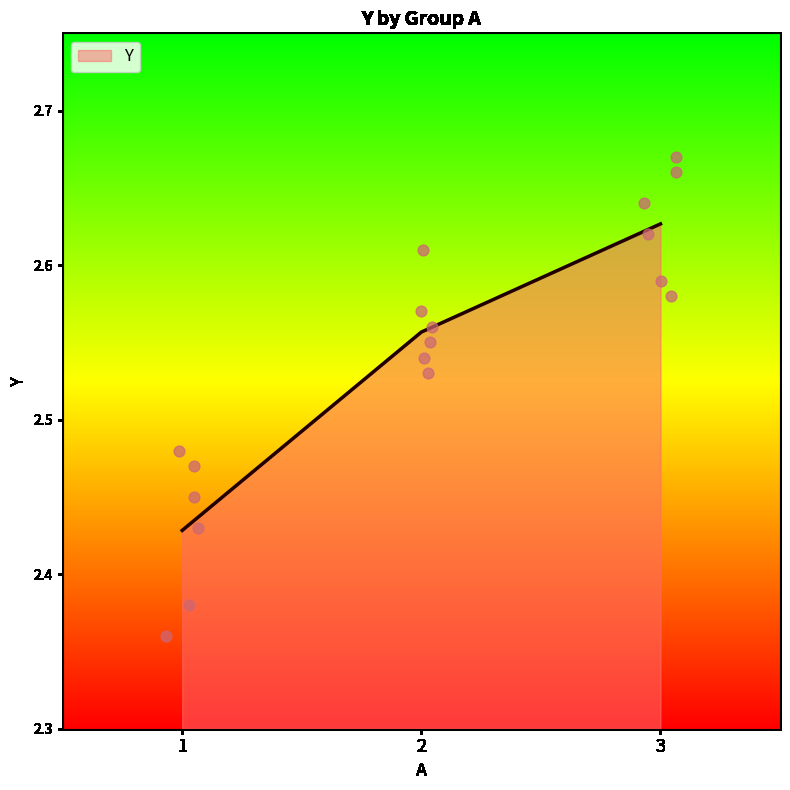

What is the ratio of the value at 1 to the value at 3?

0.9